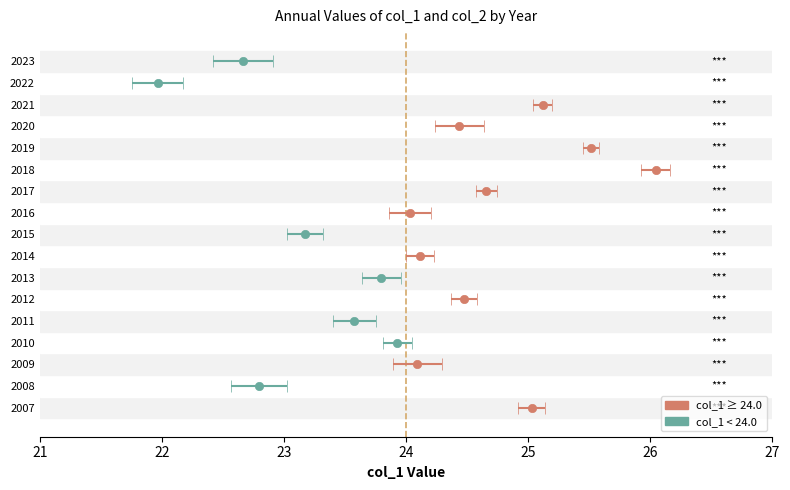

List the series in order of their peak value, highest first.

col_1, col_2